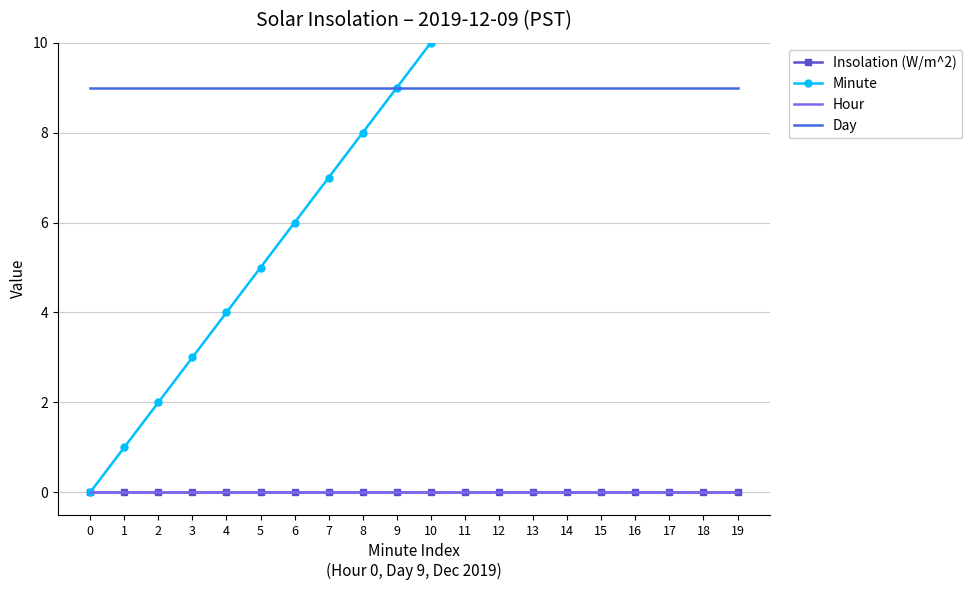

The value of Day at 18 is 14. True or false?

False